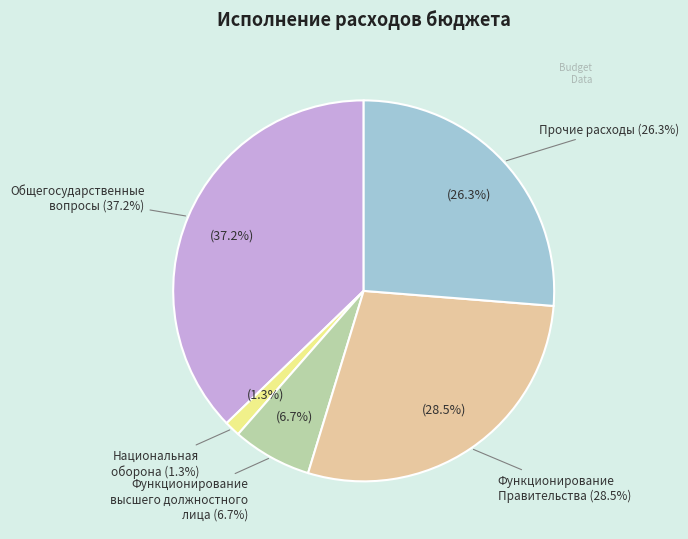

The Национальная оборона slice represents 1% of the pie. True or false?

True